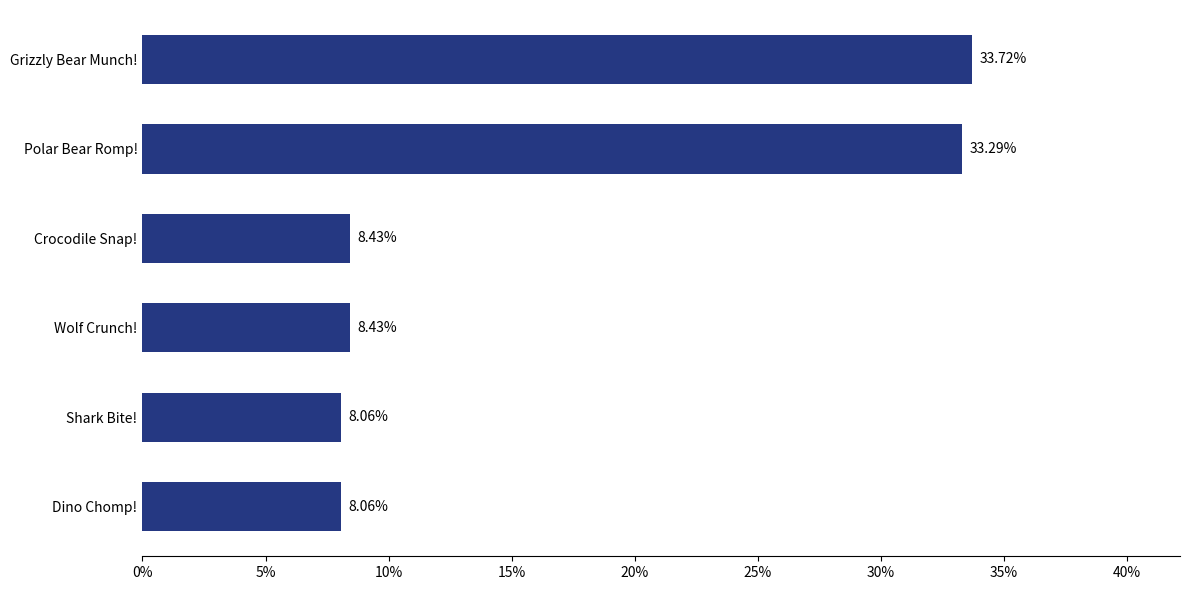

What is the label of the 2nd bar from the bottom?

Shark Bite!